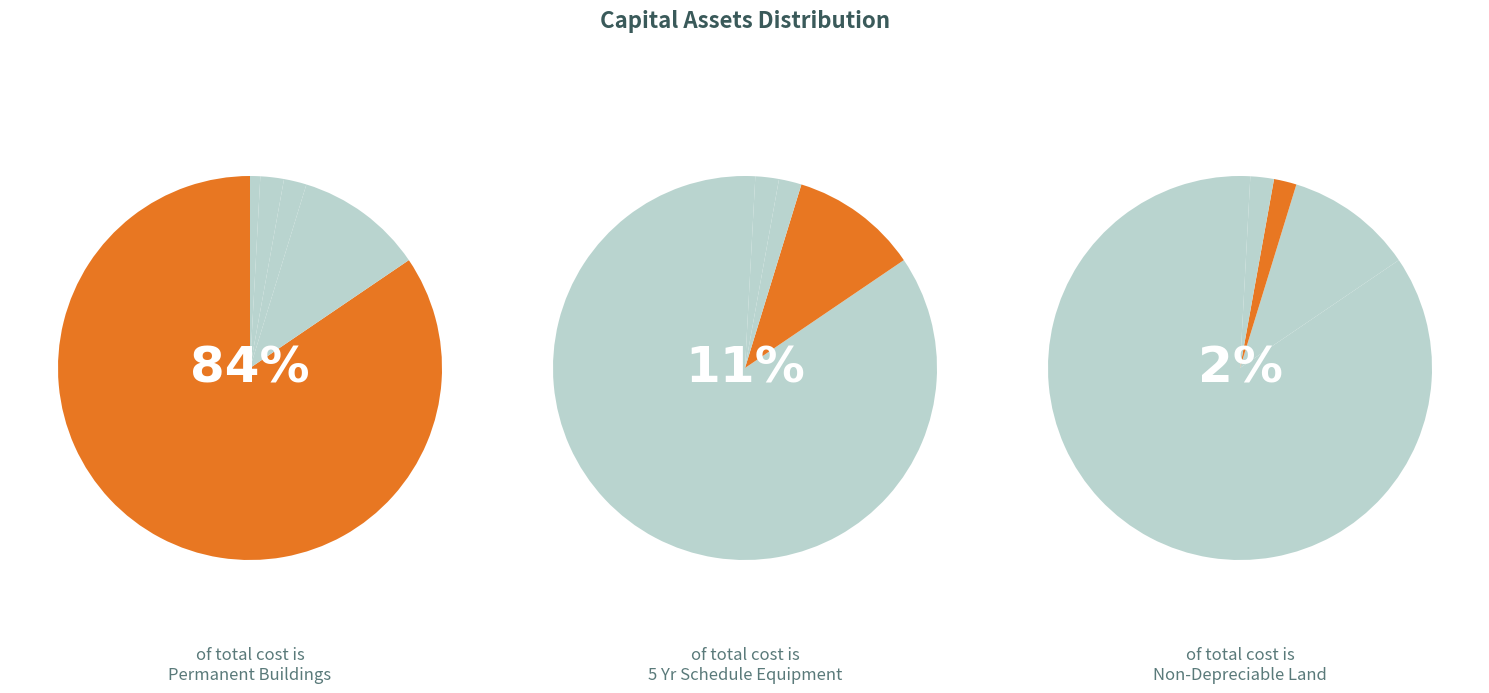

What is the majority slice?

Permanent Buildings